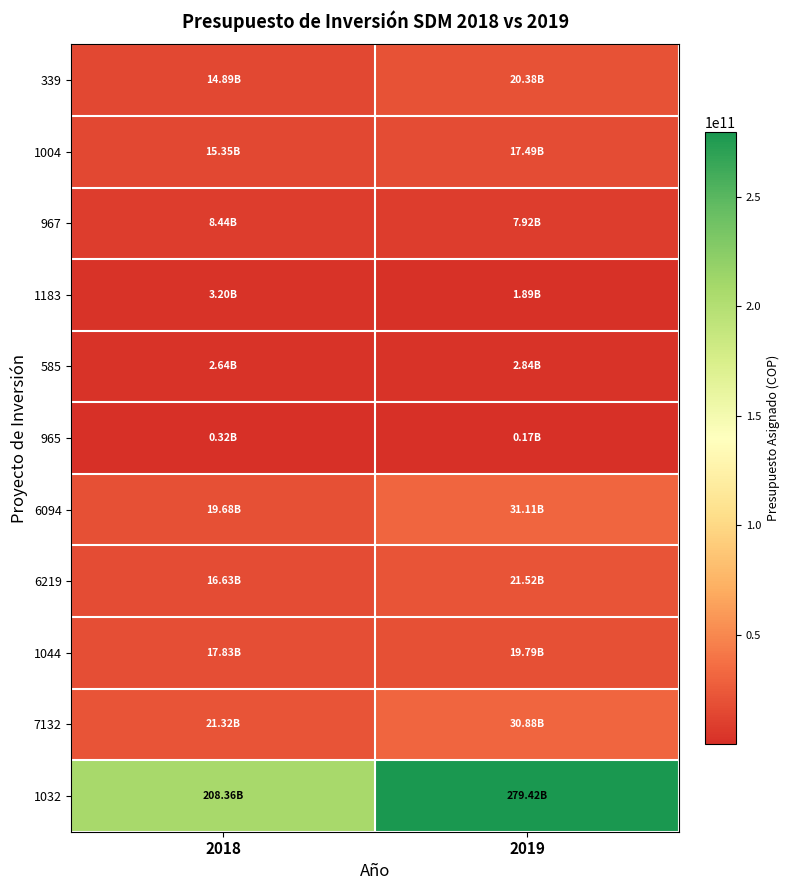

Which series has the largest range (max minus min)?

1032